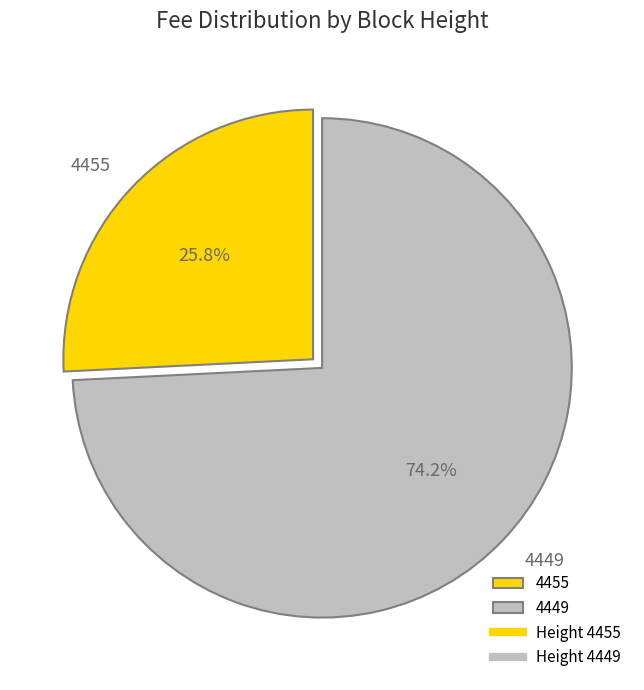

What percentage is the 4449 slice, to the nearest percent?

74%